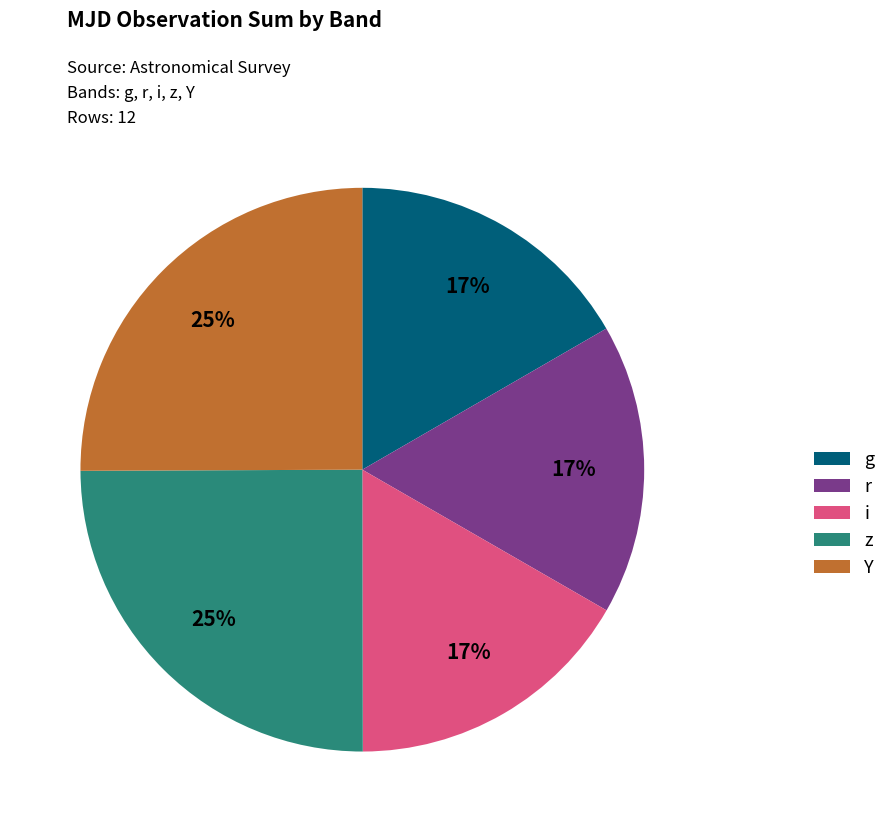

Count the number of slices in the pie.

5